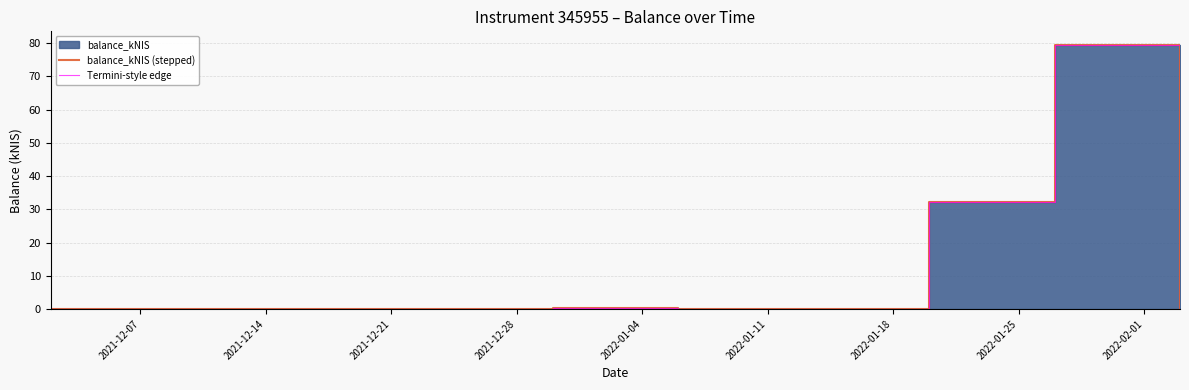

What is the average value of the Termini-style edge series?

12.5